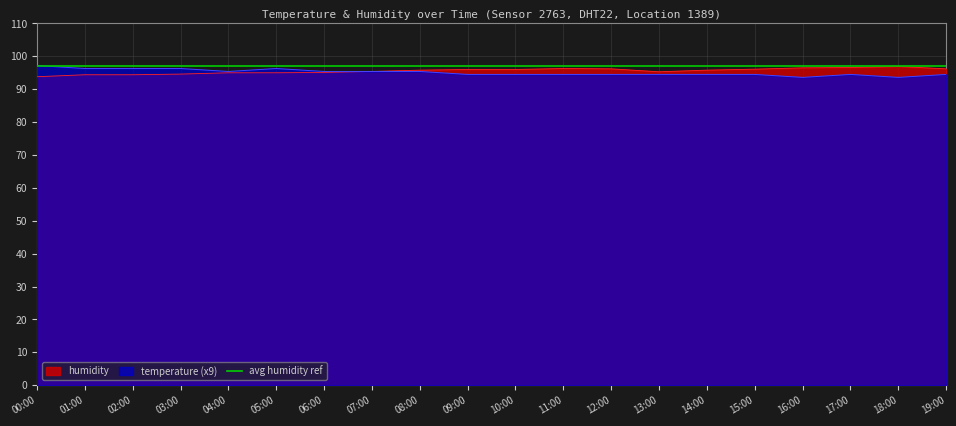

Is it true that temperature (x9) equals 26.3 at 07:00?

False